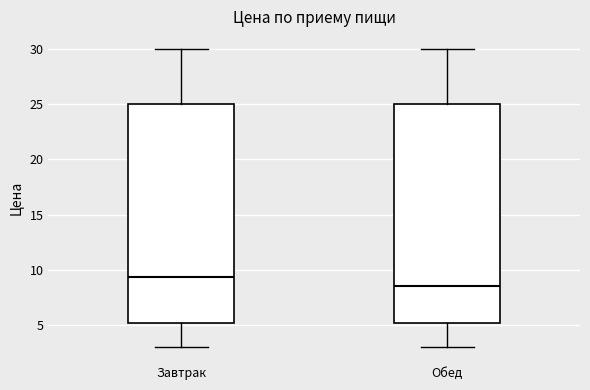

Which box has the highest median line?

Завтрак